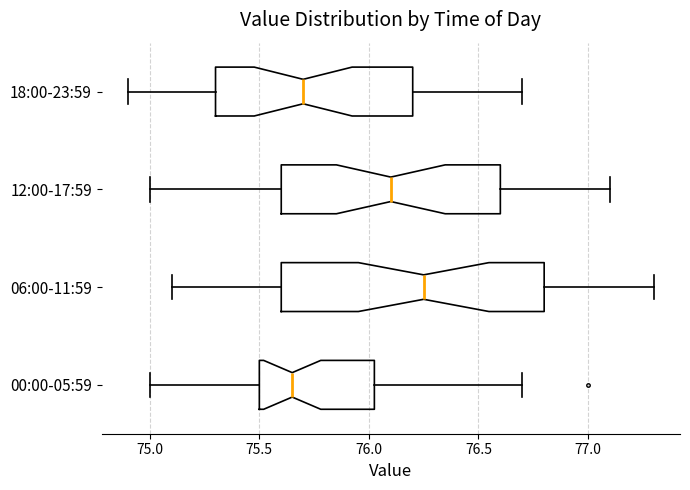

Reading bottom to top, read every box against the x-axis: the position of its median line, the range the box covers, and the ends of its whiskers. The values are not printed on the chart, so give them approximately, as read against the axis.

00:00-05:59: median 75.65, box 75.50 to 76.05, whiskers 75.00 to 76.70
06:00-11:59: median 76.25, box 75.60 to 76.80, whiskers 75.10 to 77.30
12:00-17:59: median 76.10, box 75.60 to 76.60, whiskers 75.00 to 77.10
18:00-23:59: median 75.70, box 75.30 to 76.20, whiskers 74.90 to 76.70